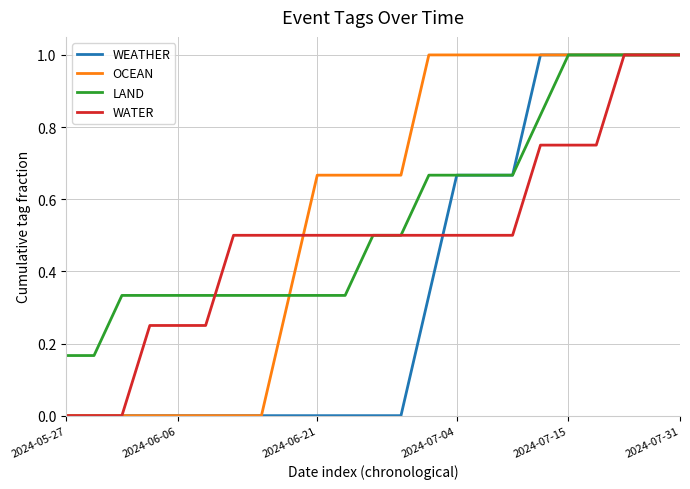

What is the greatest value displayed?

1.0